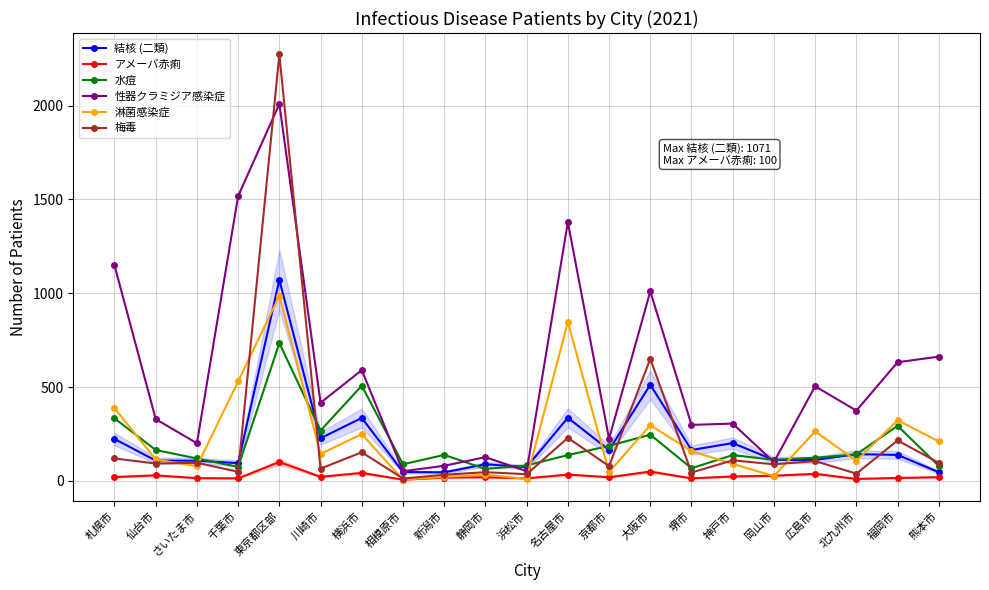

Reading left to right, extract all data points from this chart.

結核 (二類): 223	108	107	94	1071	227	335	47	45	88	73	336	164	512	164	201	111	111	142	138	46
アメーバ赤痢: 20	29	14	13	100	21	42	6	17	19	13	33	19	49	13	23	27	37	10	15	19
水痘: 333	164	119	74	734	268	507	88	138	63	82	137	186	246	67	137	112	123	141	293	79
性器クラミジア感染症: 1149	329	200	1518	2009	416	590	51	80	126	51	1379	224	1010	298	305	100	504	374	632	662
淋菌感染症: 387	114	77	530	986	143	249	6	21	33	10	847	47	296	158	90	25	264	106	323	210
梅毒: 119	92	96	48	2274	65	152	12	32	46	35	229	78	650	44	109	88	105	38	215	96